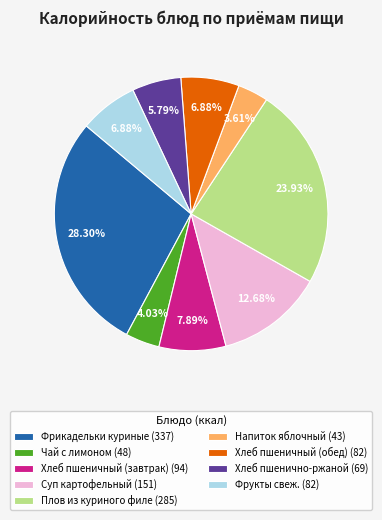

True or false: Чай с лимоном accounts for 4% of the total.

True